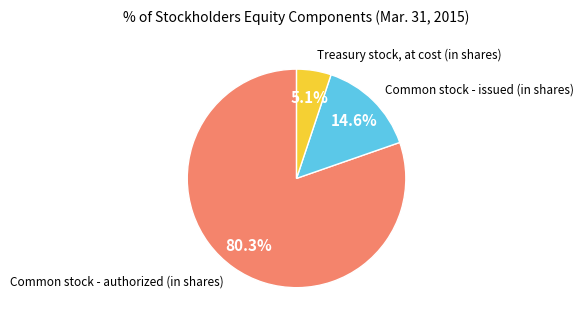

Is there a majority slice in this chart?

Yes